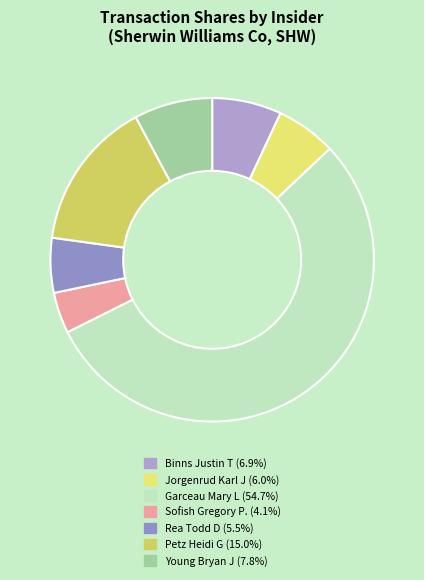

How many segments does this pie chart have?

7